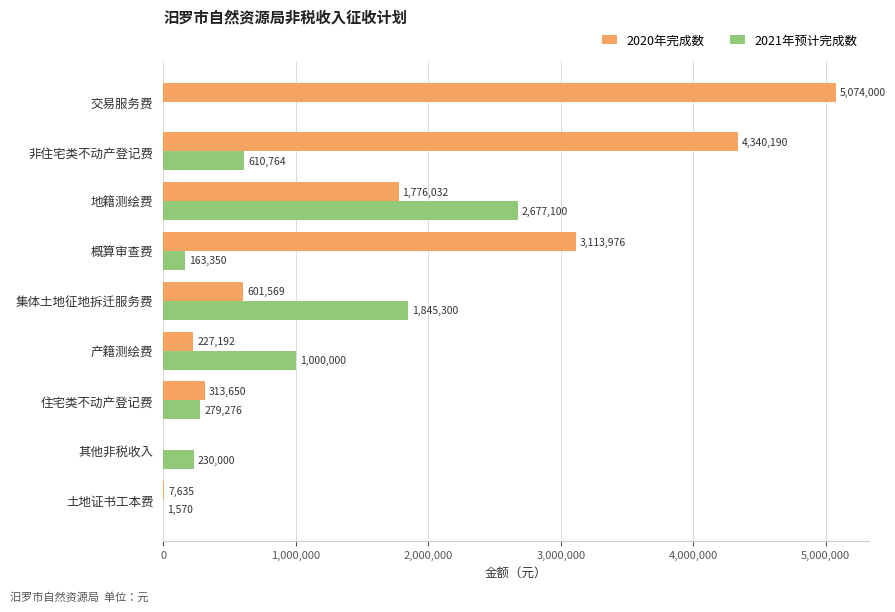

What is the average value of the 2020年完成数 series?

1717138